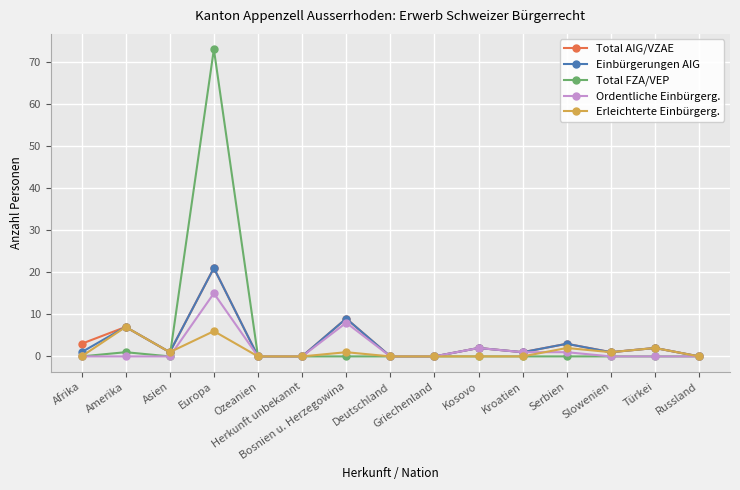

Reading right to left, list all the values displayed in this chart.

Total AIG/VZAE: 0	2	1	3	1	2	0	0	9	0	0	21	1	7	3
Einbürgerungen AIG: 0	2	1	3	1	2	0	0	9	0	0	21	1	7	1
Total FZA/VEP: 0	0	0	0	0	0	0	0	0	0	0	73	0	1	0
Ordentliche Einbürgerg.: 0	0	0	1	1	2	0	0	8	0	0	15	0	0	0
Erleichterte Einbürgerg.: 0	2	1	2	0	0	0	0	1	0	0	6	1	7	0